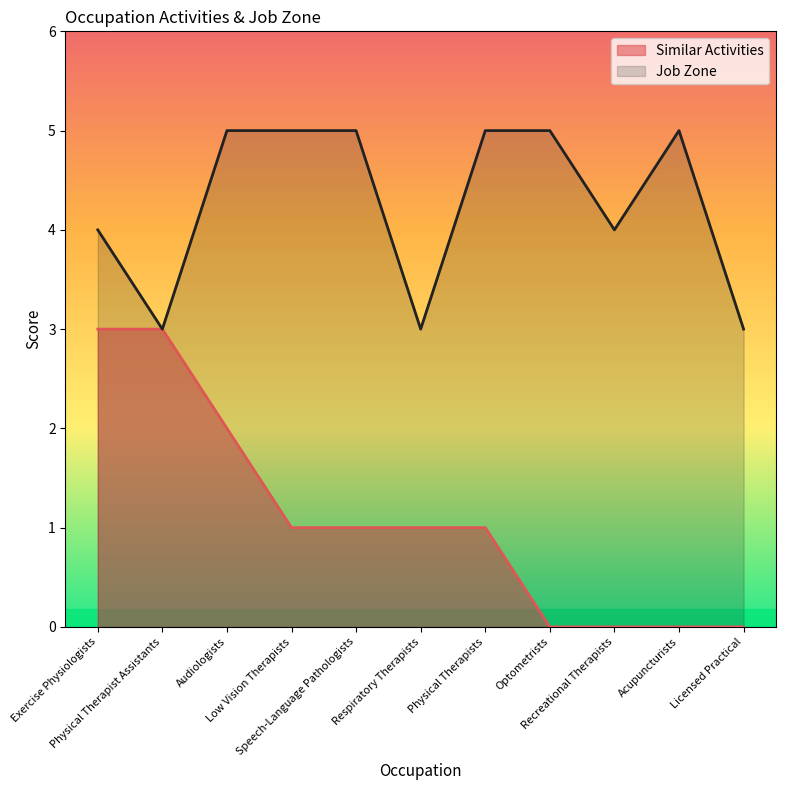

Where is the first local minimum for Job Zone?

Physical Therapist Assistants